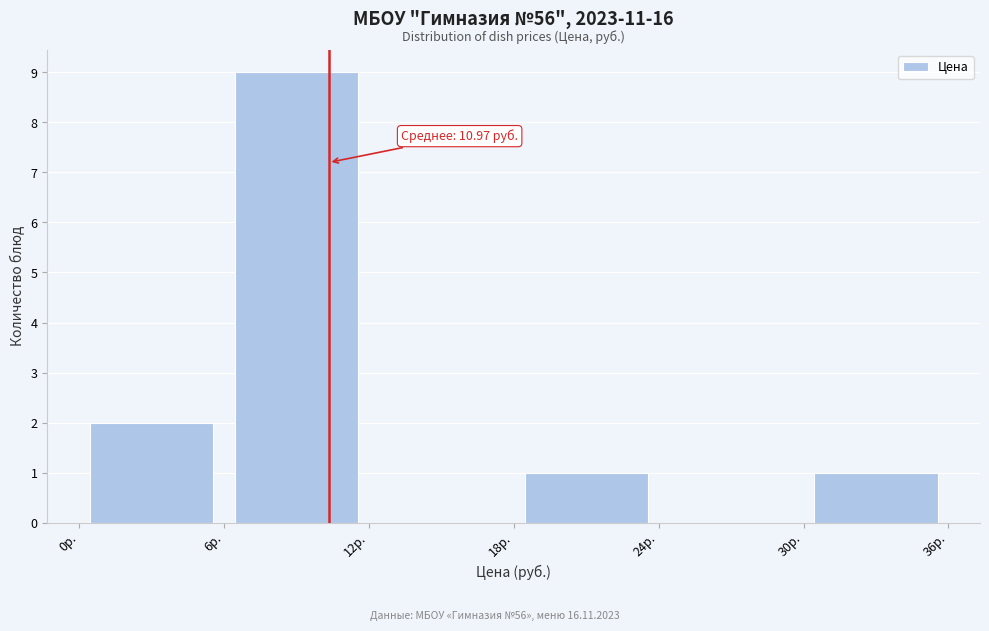

Over which range of the x-axis is the bar tallest?

6 to 12